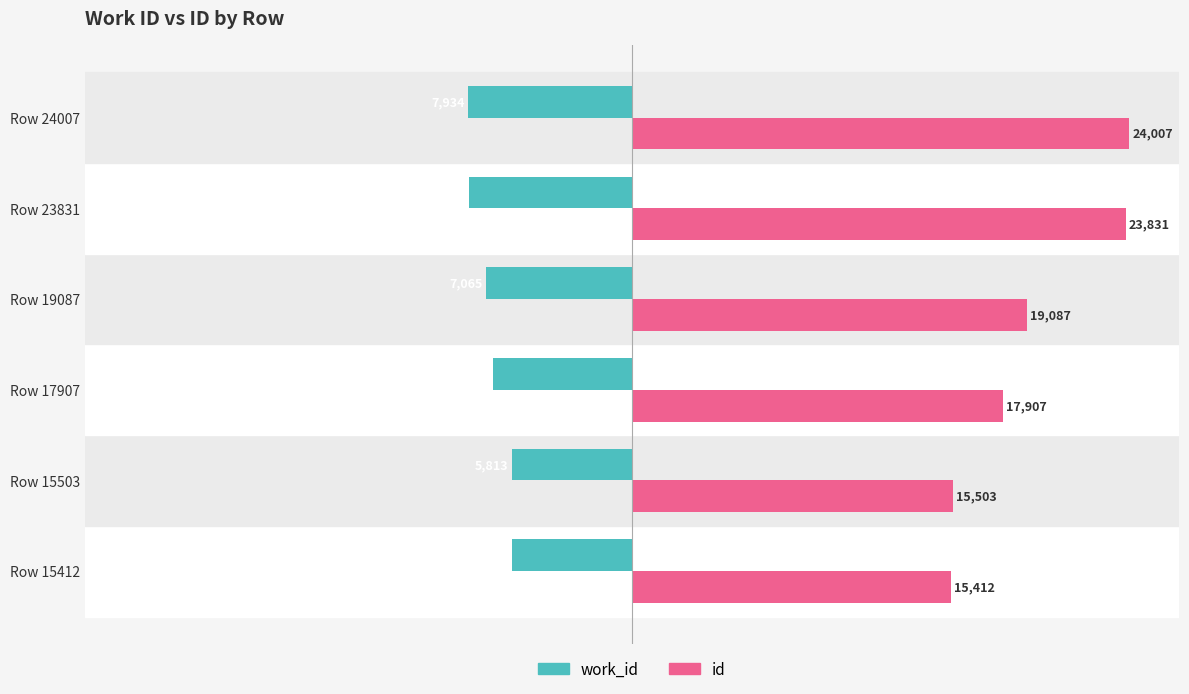

What are all the series names shown in the legend?

work_id, id